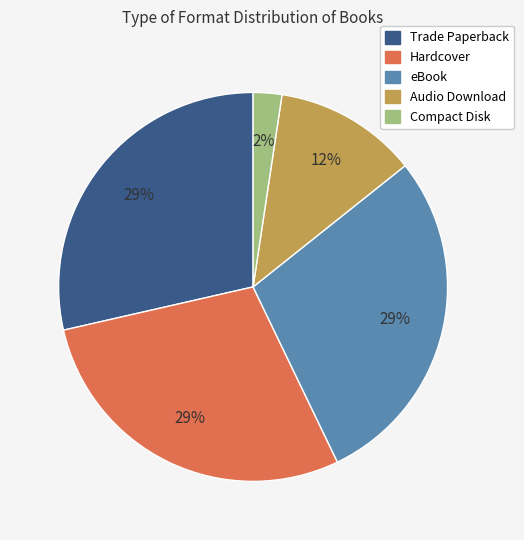

To the nearest percent, what percentage of the pie is eBook?

29%